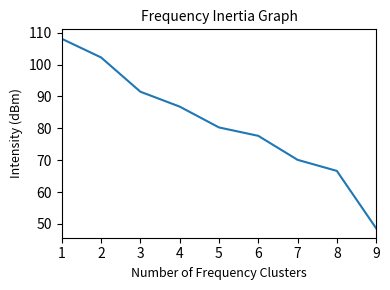

How many categories are shown in the chart?

9